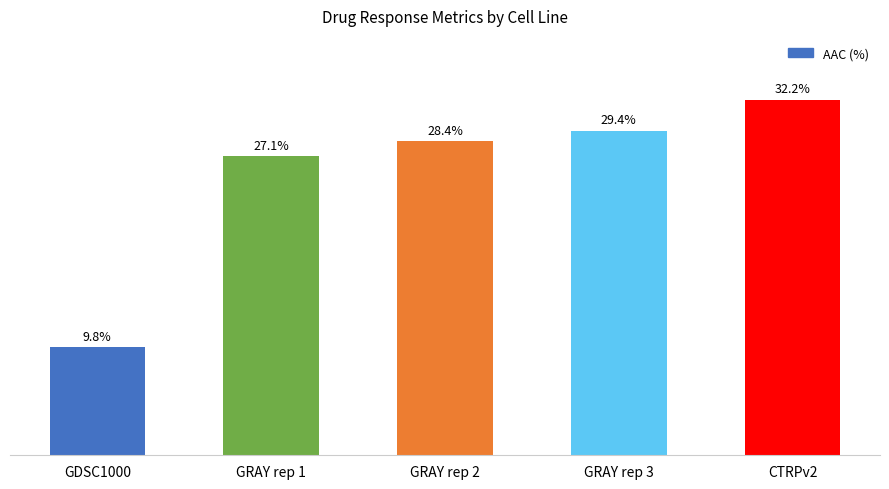

What is the label of the 5th bar from the right?

GDSC1000